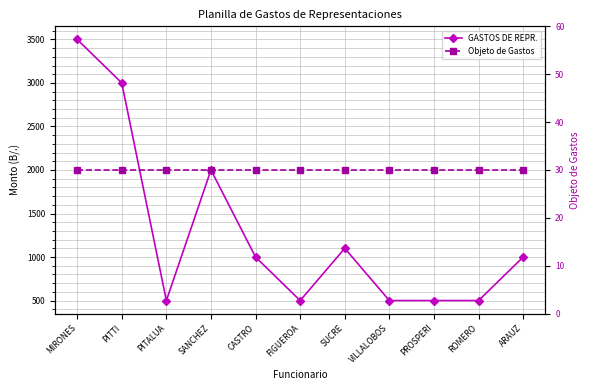

Count the number of categories in the chart.

11